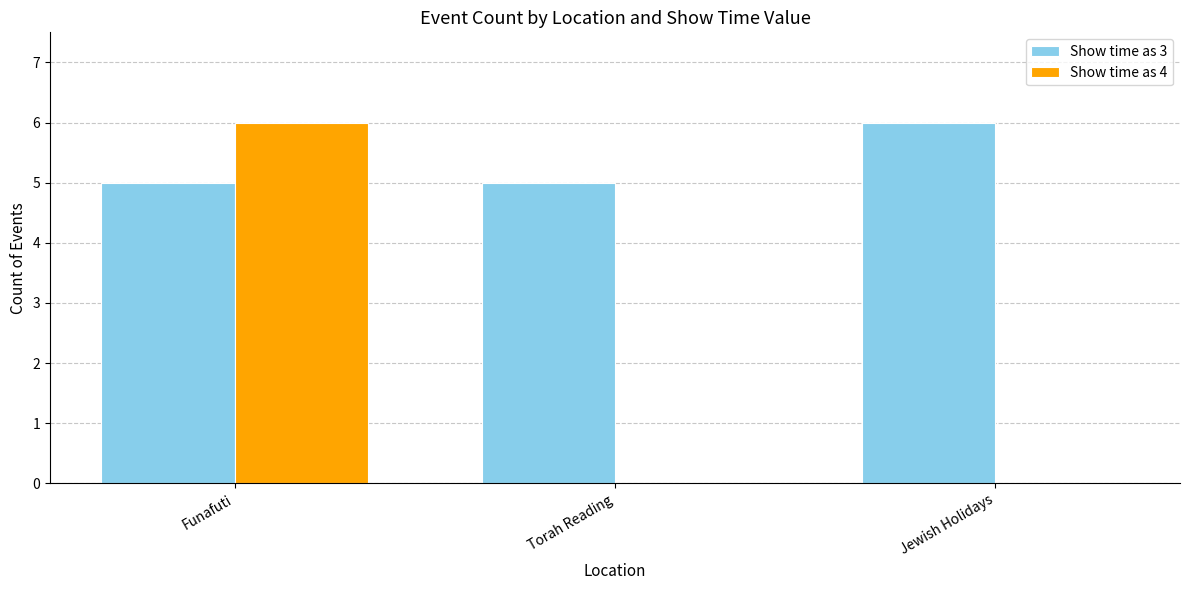

How many series are shown in this chart?

2